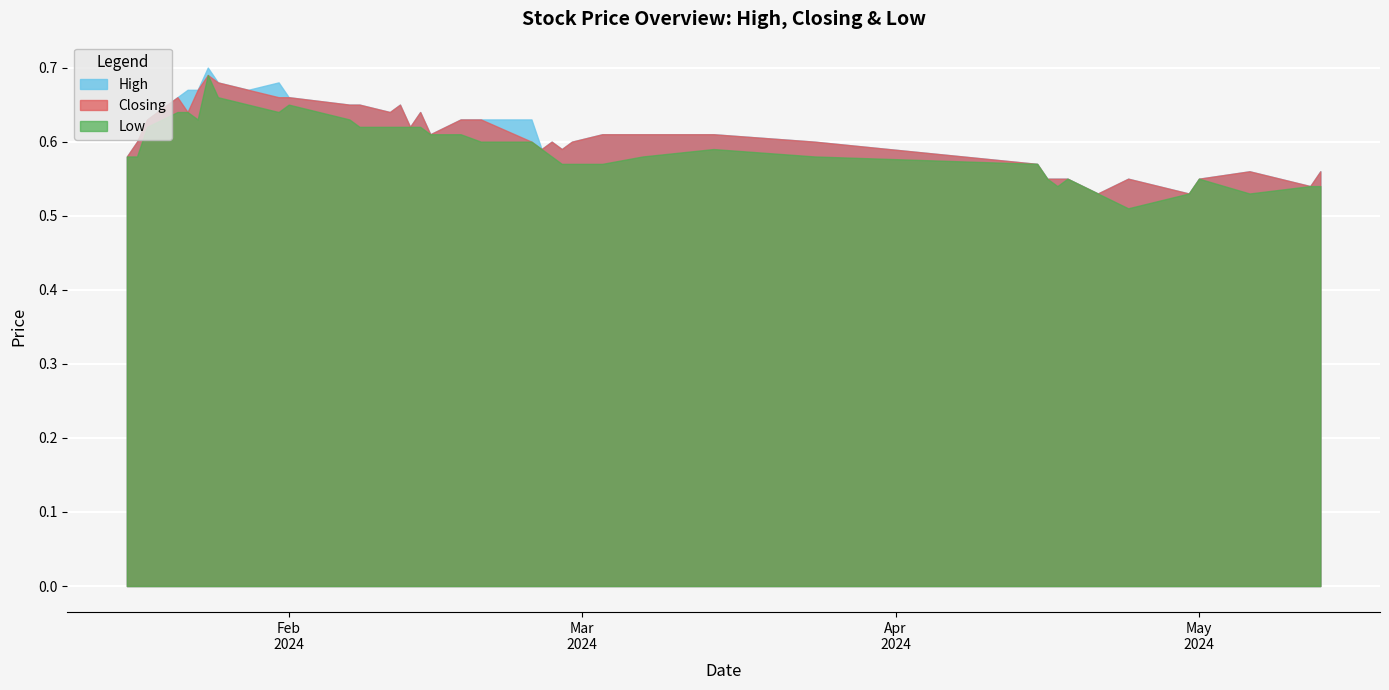

What position from the right is 30/04/2024?

36